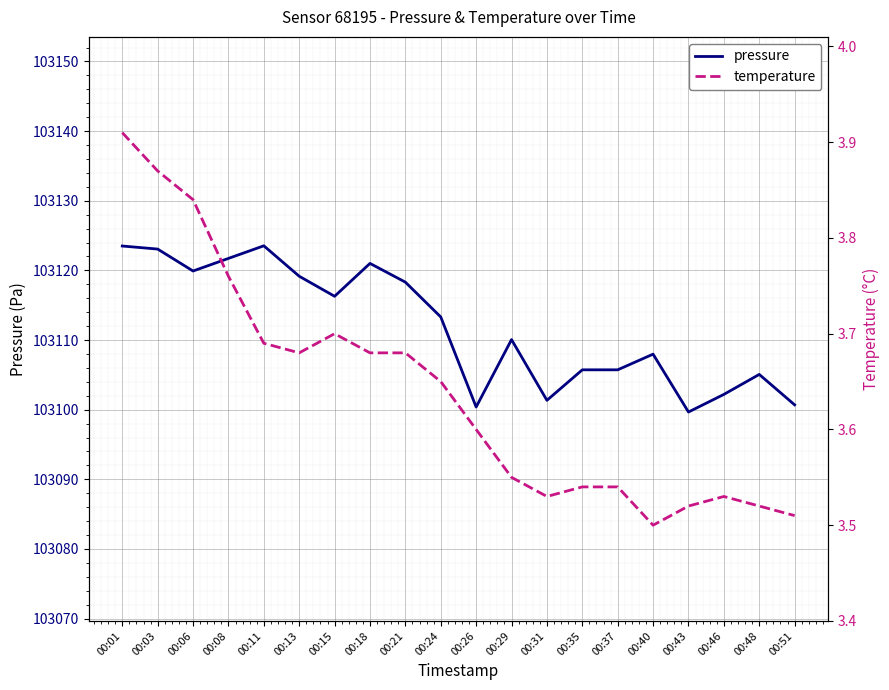

How many interior local peaks does the pressure series have?

5